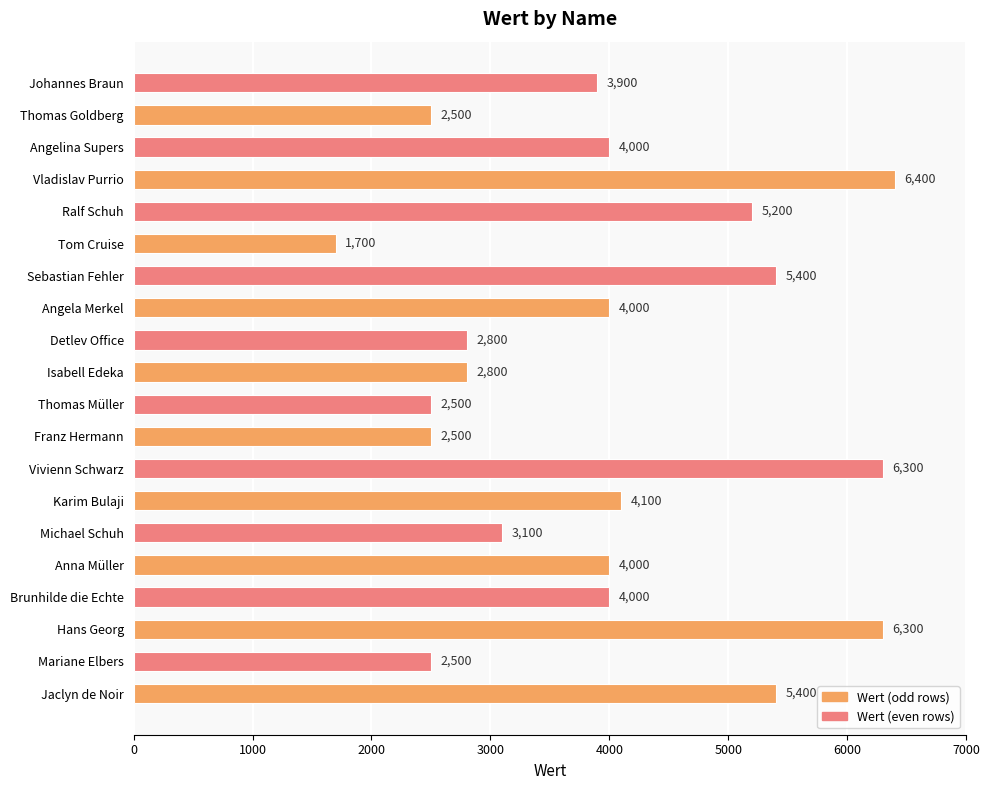

What is the smallest value displayed?

1700